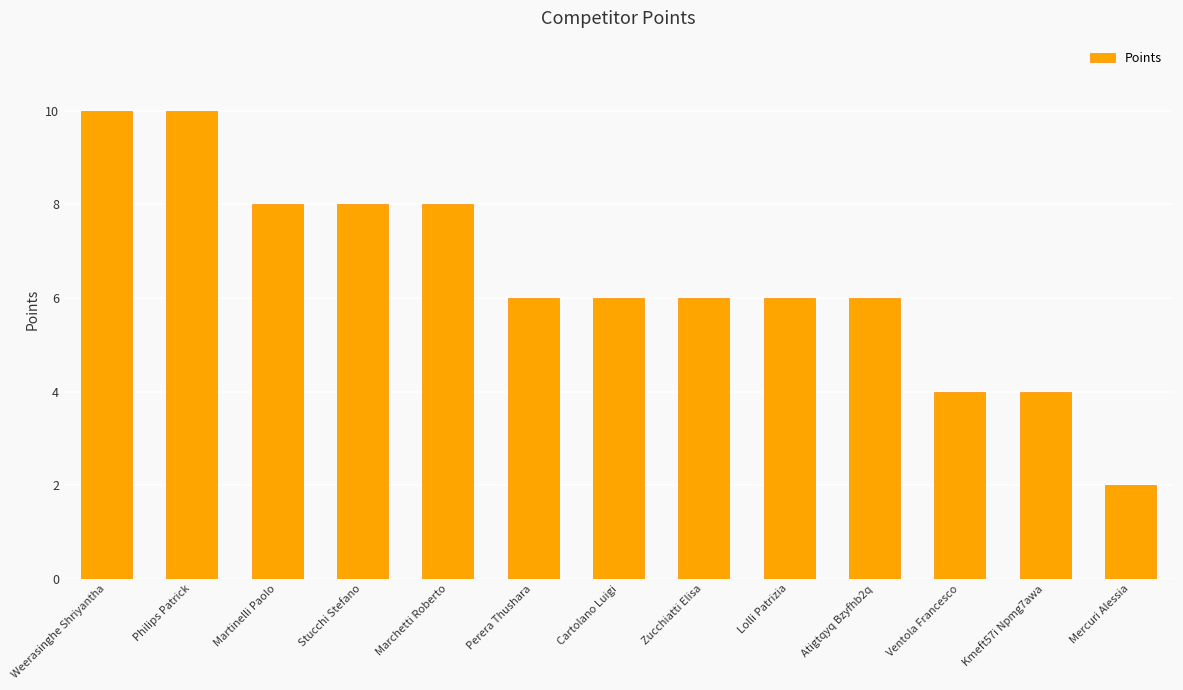

The chart shows a value of 3 at Lolli Patrizia. True or false?

False